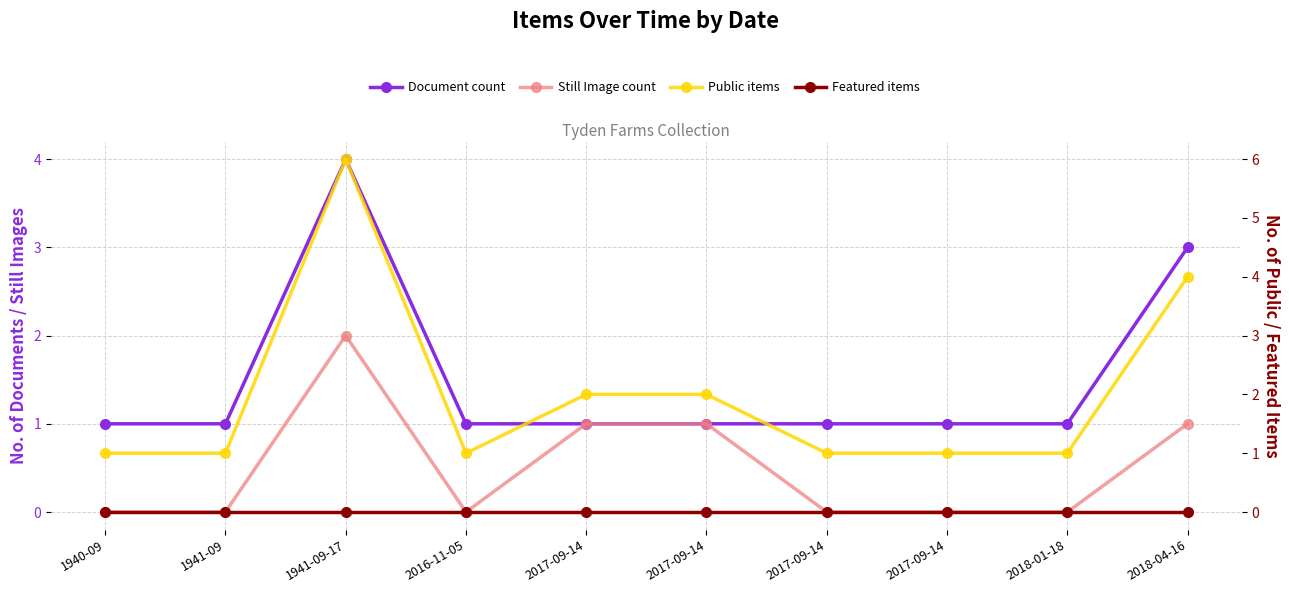

The value of Document count at 2017-09-14 is 2. True or false?

False